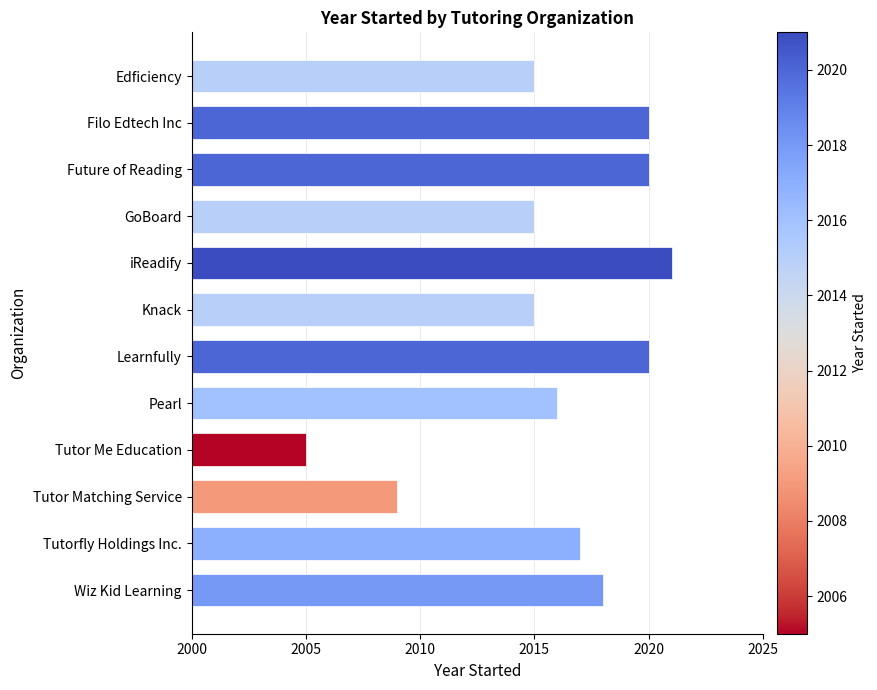

What is the label of the 7th bar from the bottom?

Knack